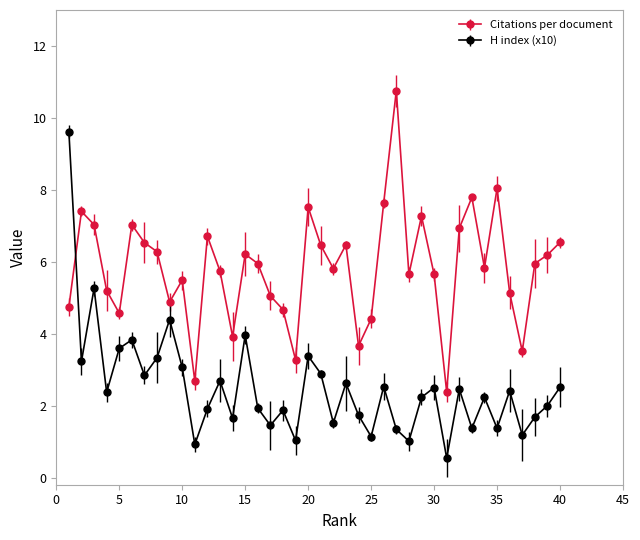

Does the chart have visible grid lines?

No